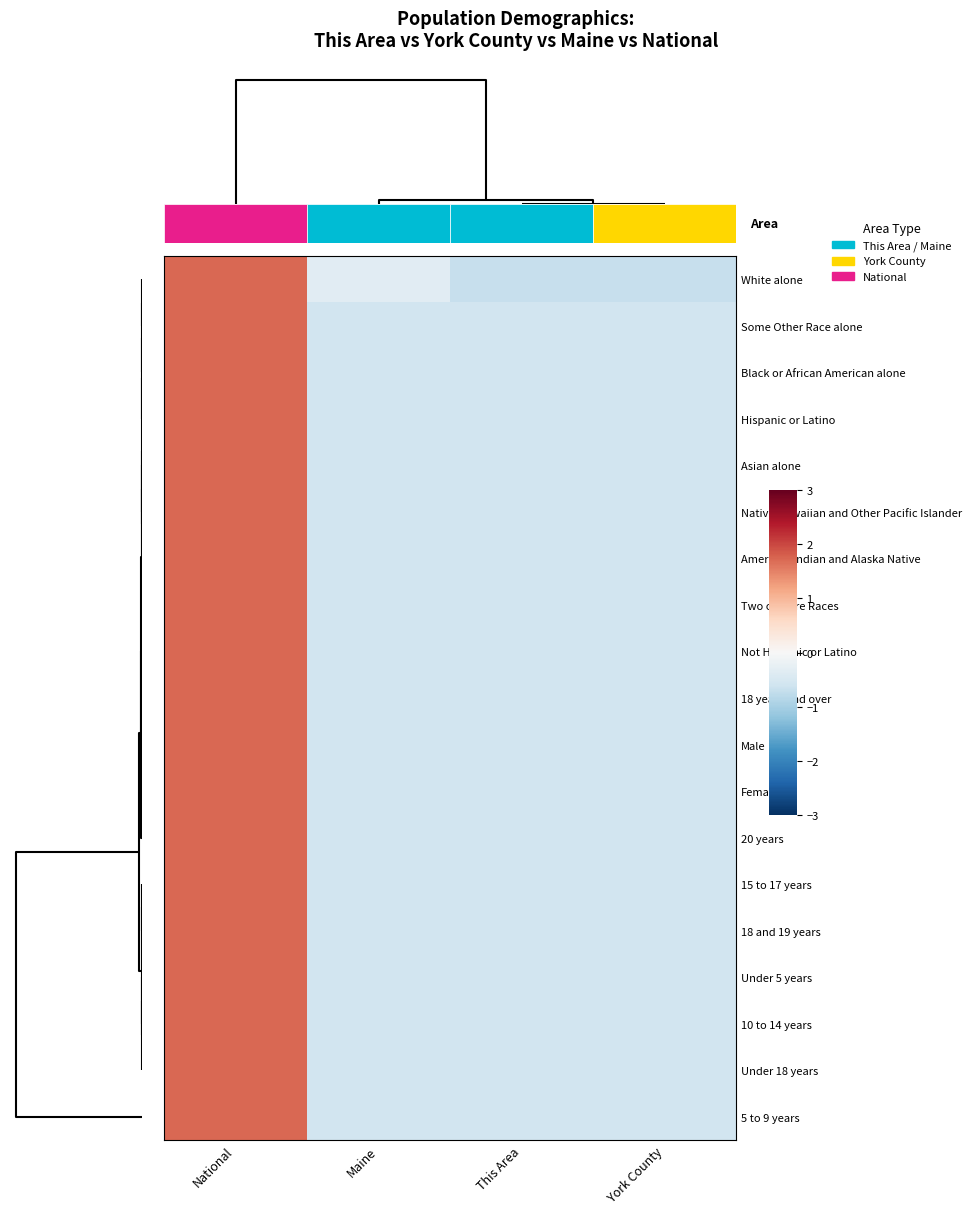

How many data points in 18 years and over are less than 0?

3